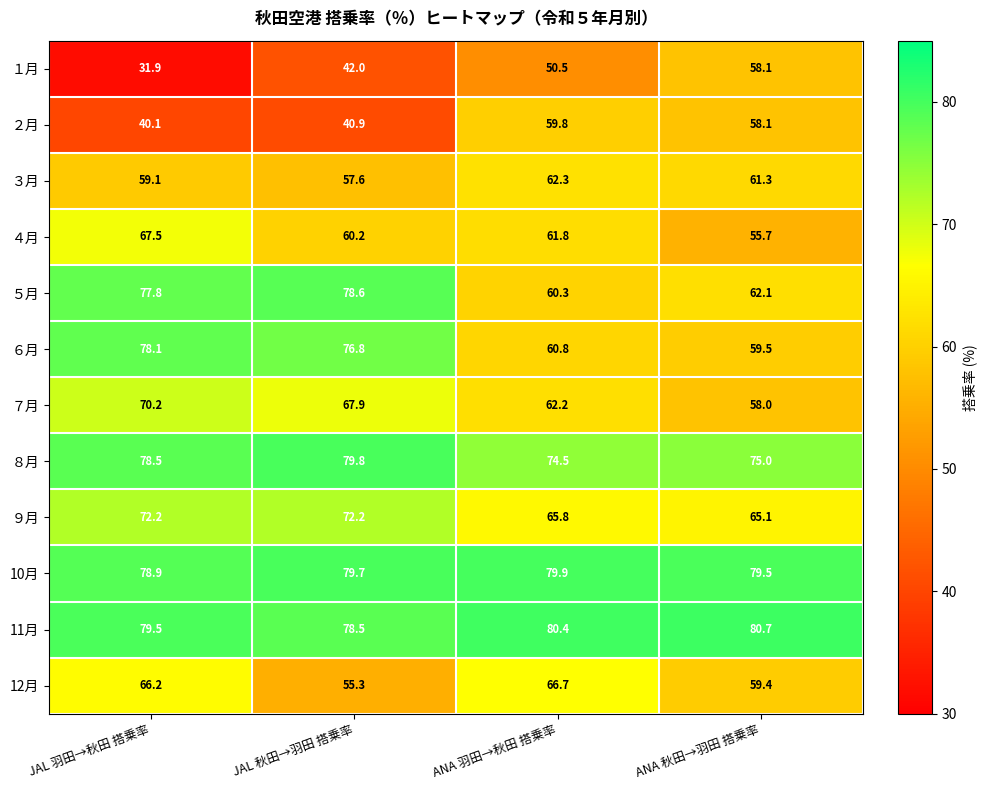

The 12月 series shows 96.4 at JAL 秋田→羽田 搭乗率. True or false?

False